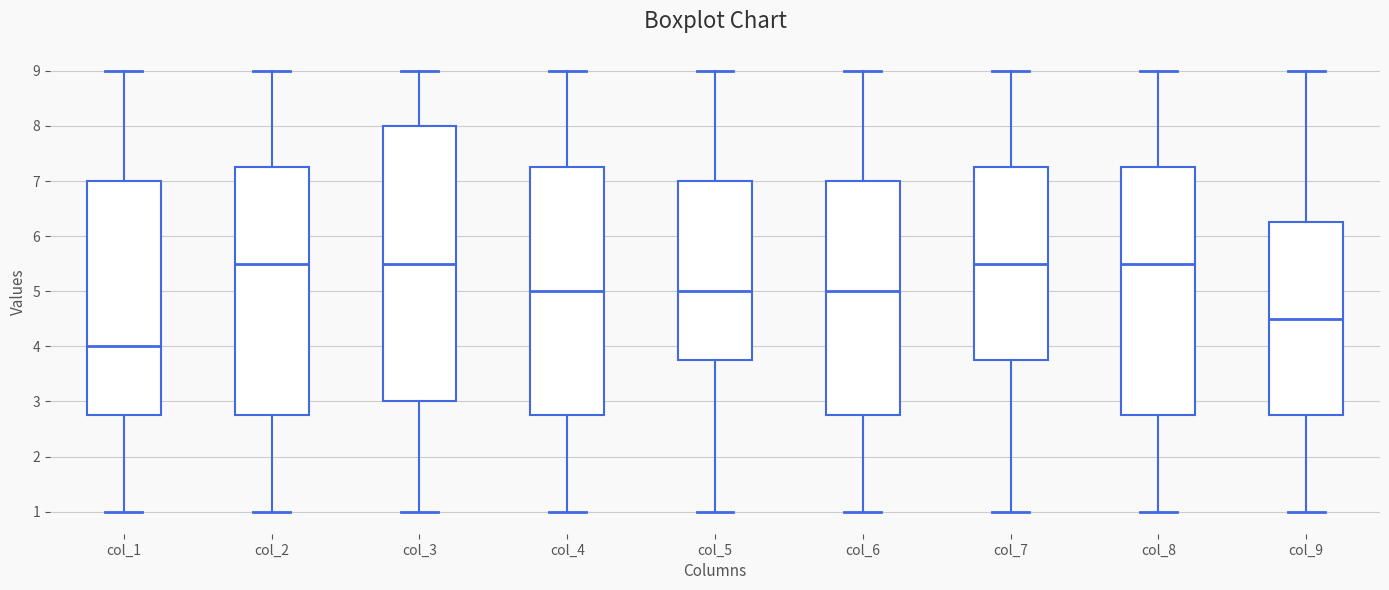

Which box is the tallest, from its lower edge to its upper edge?

col_3